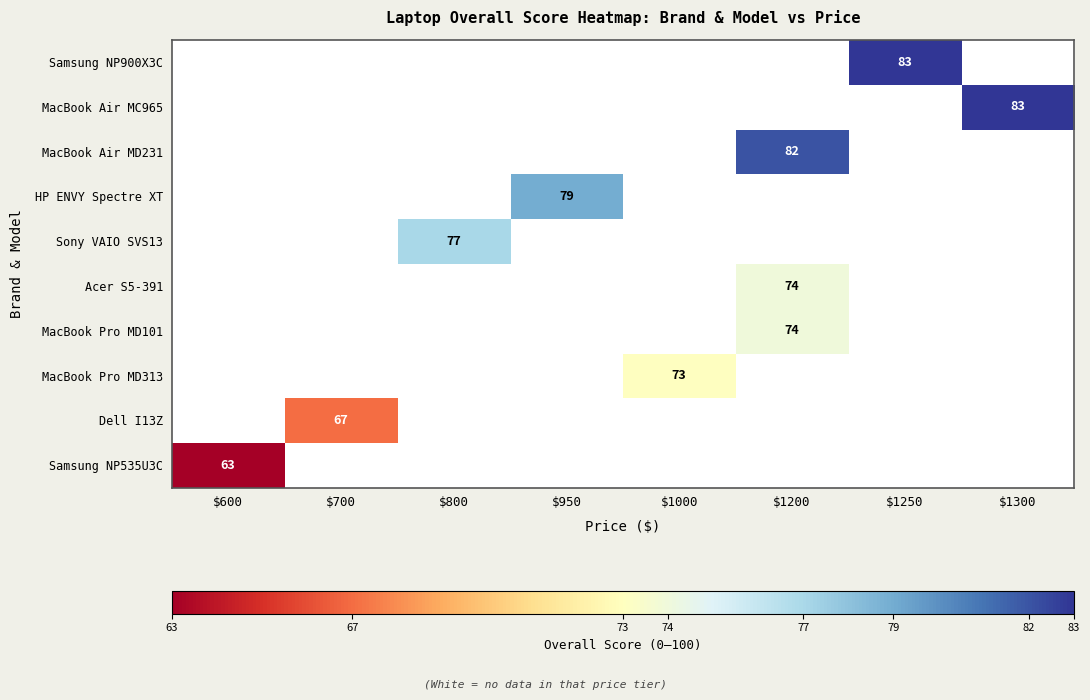

The Dell I13Z series shows 90 at $700. True or false?

False